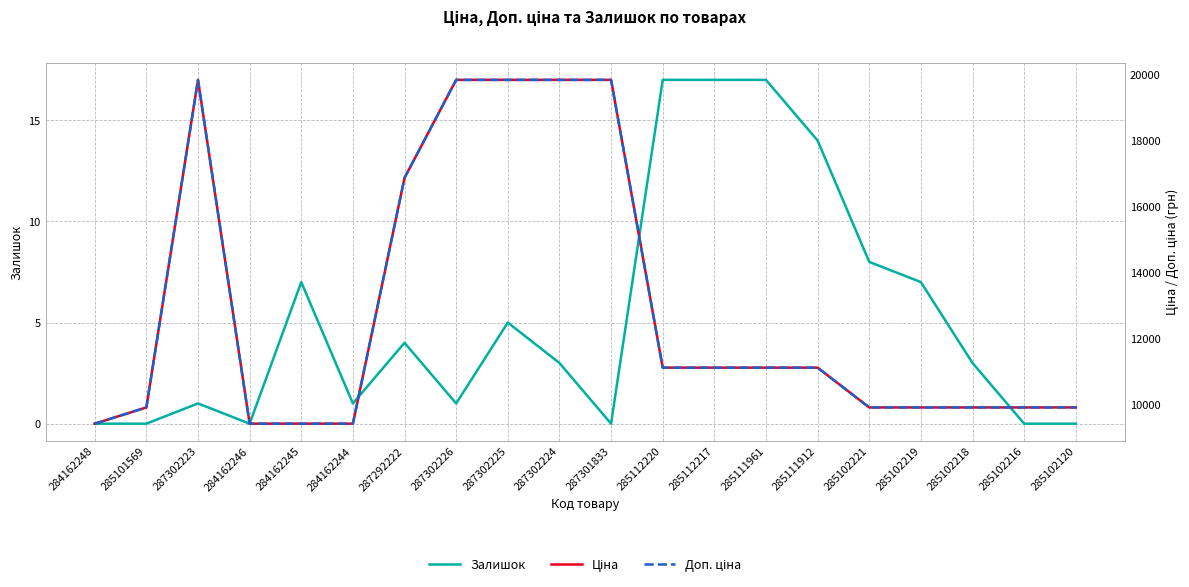

Reading right to left, what are all the values shown in this chart?

Залишок: 285102120=0.0	285102216=0.0	285102218=3.0	285102219=7.0	285102221=8.0	285111912=14.0	285111961=17.0	285112217=17.0	285112220=17.0	287301833=0.0	287302224=3.0	287302225=5.0	287302226=1.0	287292222=4.0	284162244=1.0	284162245=7.0	284162246=0.0	287302223=1.0	285101569=0.0	284162248=0.0
Ціна: 285102120=9908.5	285102216=9908.5	285102218=9908.5	285102219=9908.5	285102221=9908.5	285111912=11113.6	285111961=11113.6	285112217=11113.6	285112220=11113.6	287301833=19831.1	287302224=19831.1	287302225=19831.1	287302226=19831.1	287292222=16863.2	284162244=9416.9	284162245=9416.9	284162246=9416.9	287302223=19831.1	285101569=9908.5	284162248=9416.9
Доп. ціна: 285102120=9908.5	285102216=9908.5	285102218=9908.5	285102219=9908.5	285102221=9908.5	285111912=11113.6	285111961=11113.6	285112217=11113.6	285112220=11113.6	287301833=19831.1	287302224=19831.1	287302225=19831.1	287302226=19831.1	287292222=16863.2	284162244=9416.9	284162245=9416.9	284162246=9416.9	287302223=19831.1	285101569=9908.5	284162248=9416.9